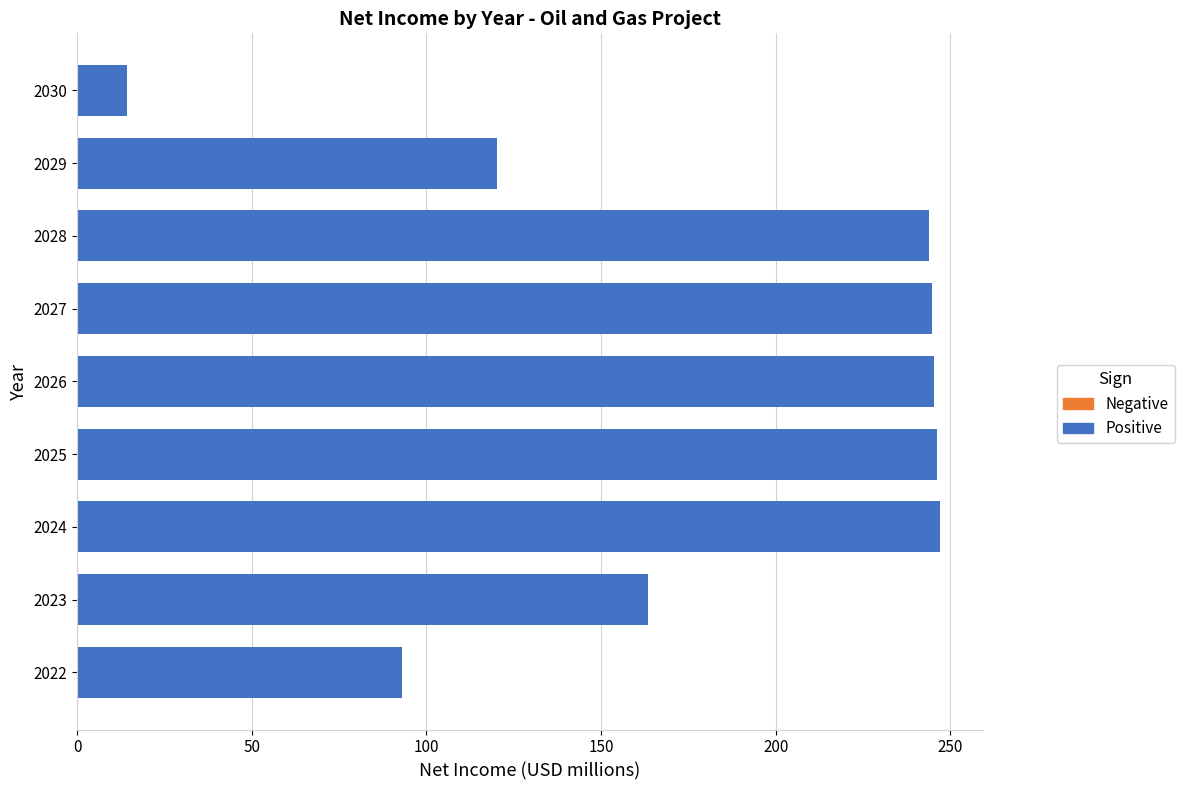

At which category does the chart reach its peak across all series?

2024